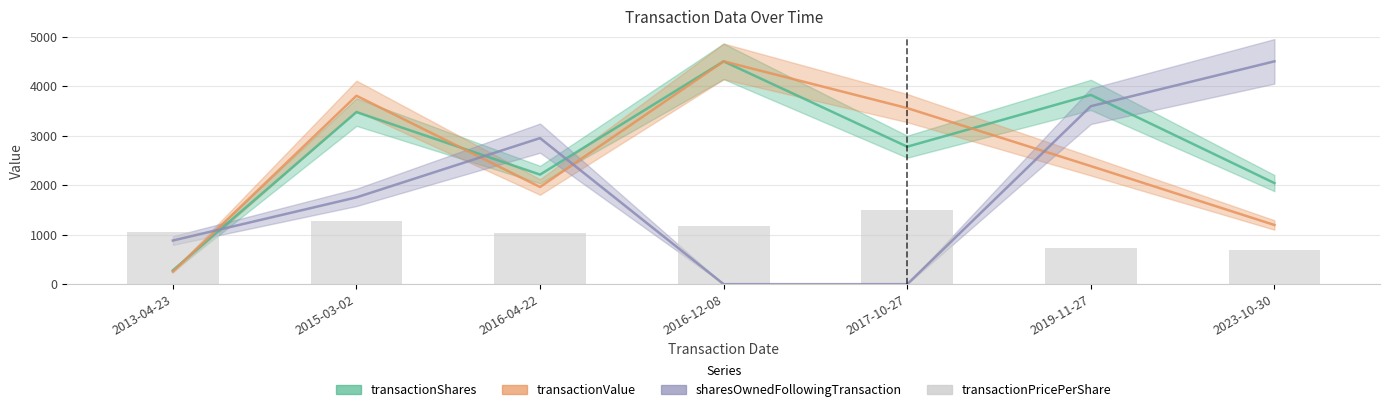

Are the bars grouped side by side (vs. stacked)?

Yes